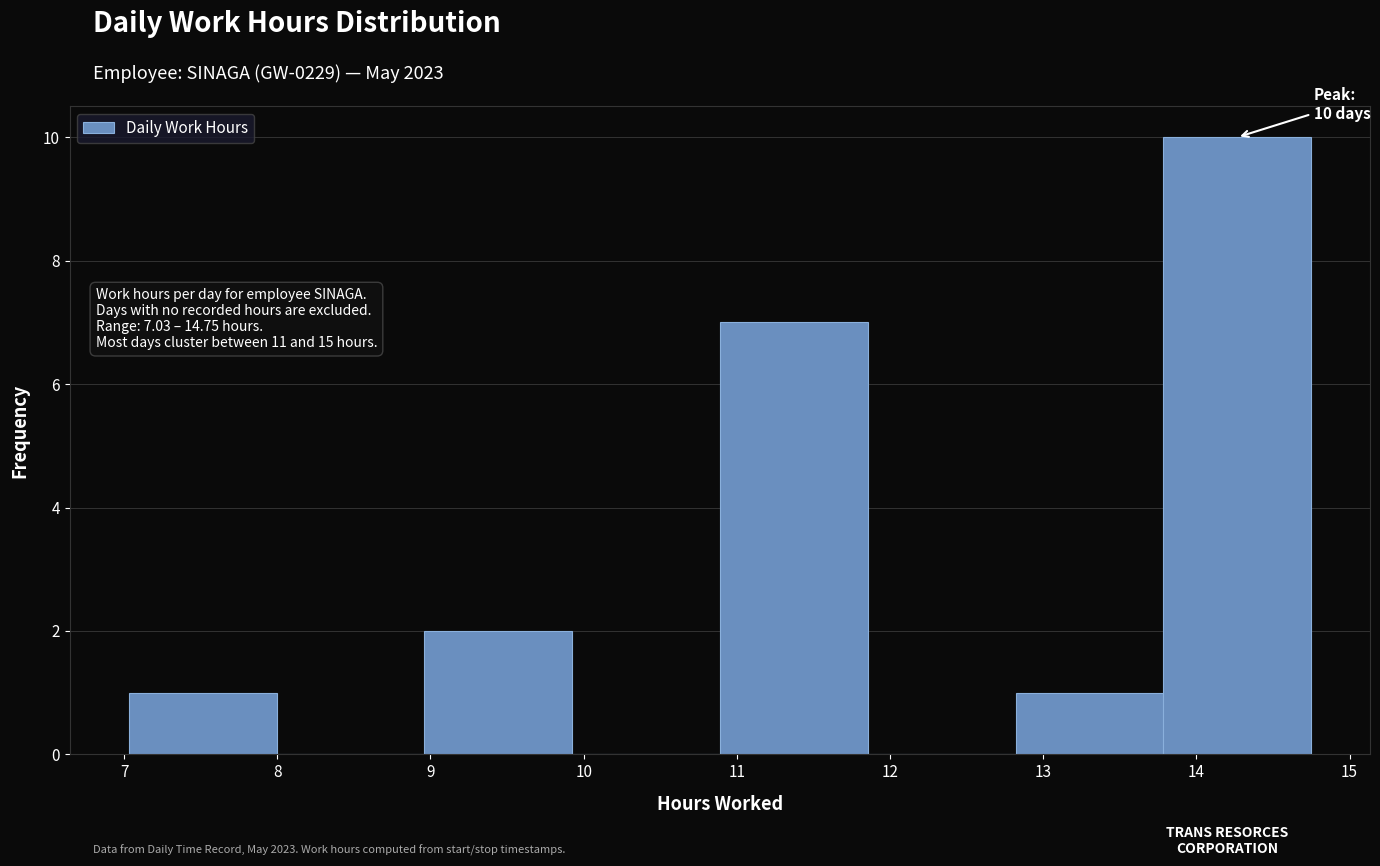

Which range on the x-axis has the tallest bar?

13.8 to 14.8